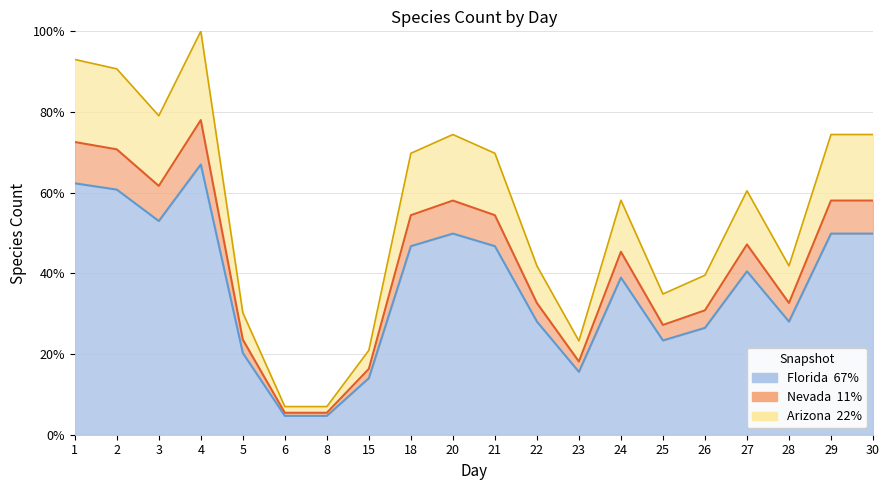

What value does the data have at 29?

0.7